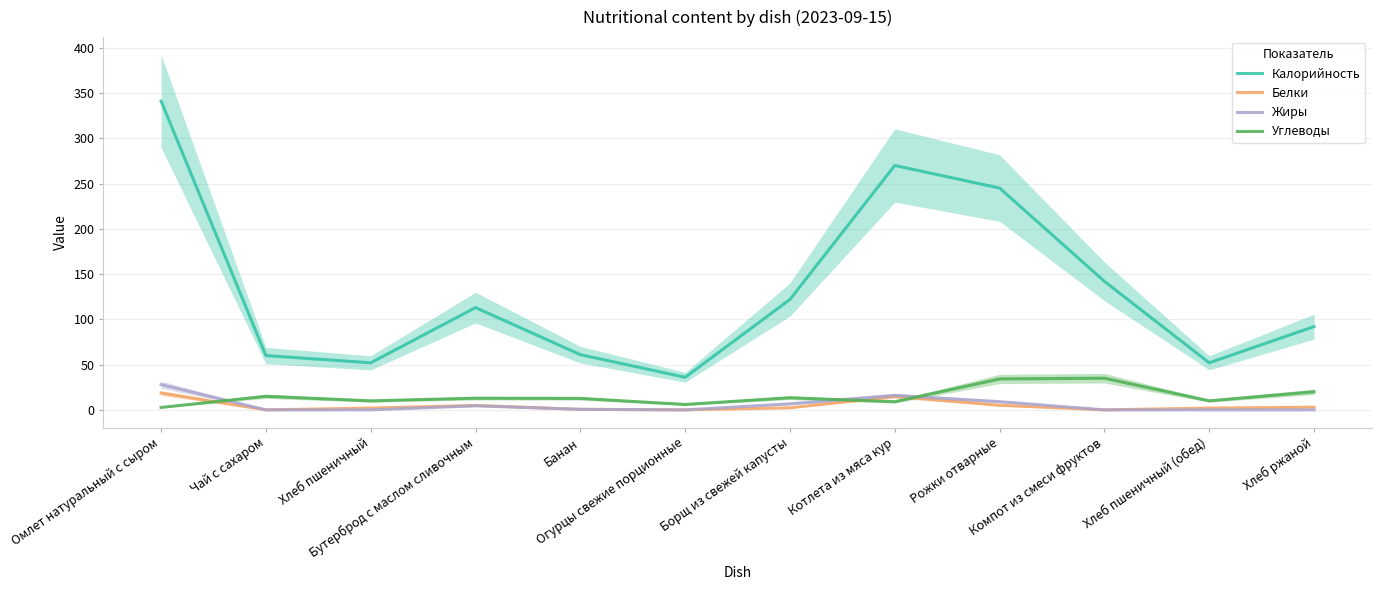

True or false: Калорийность and Жиры cross at least once.

False